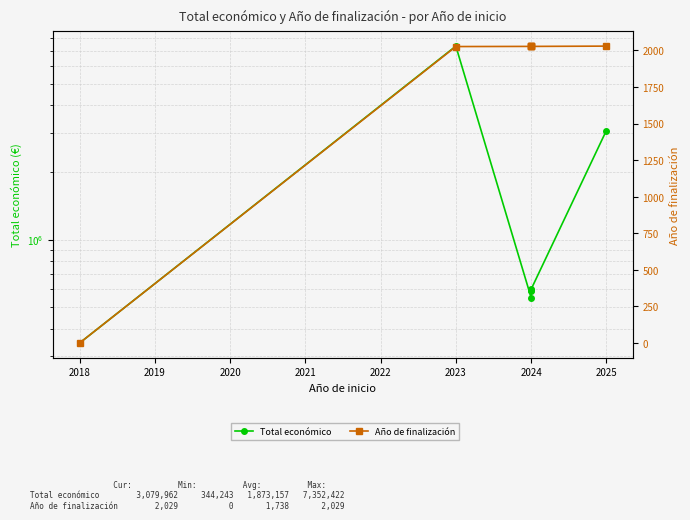

True or false: Total económico and Año de finalización cross at least once.

False